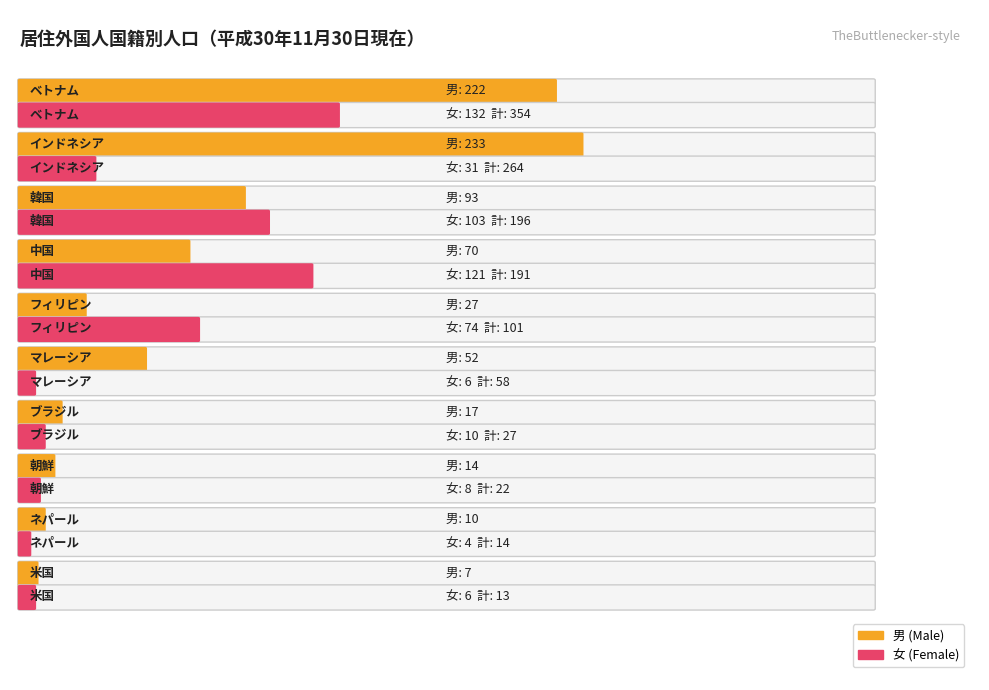

At which label does 男 first exceed 52?

ベトナム